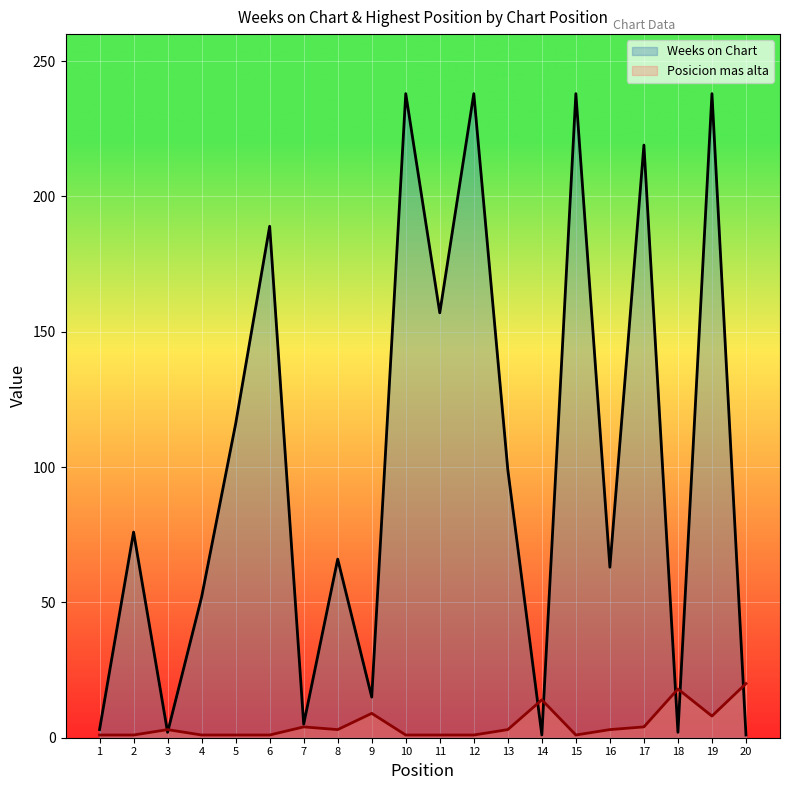

Between 17 and 14, which is larger?

17